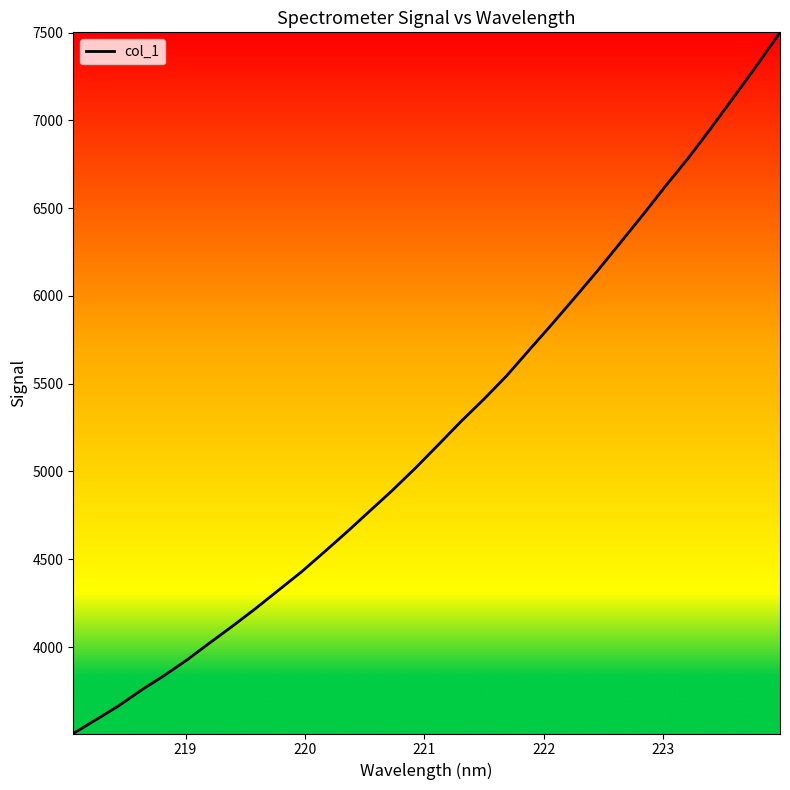

How many values are below 5151?

16